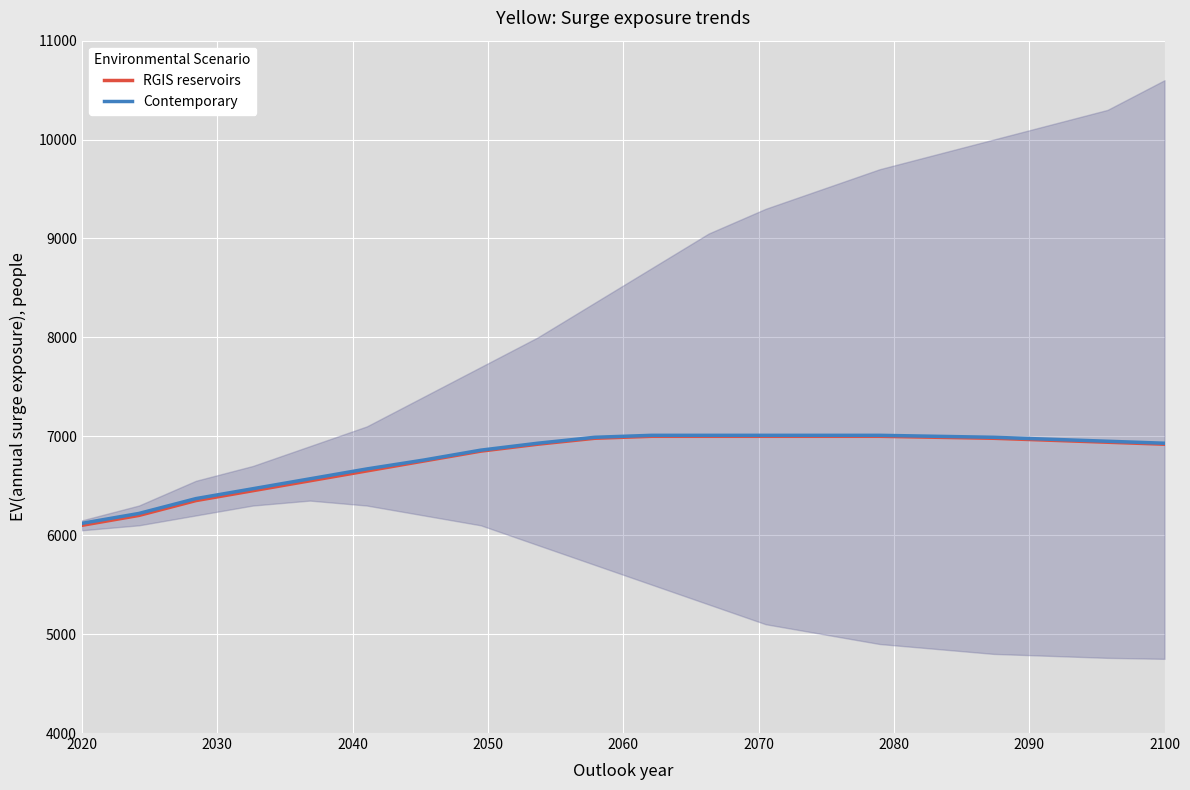

The value of RGIS reservoirs at 2020 is 3698. True or false?

False